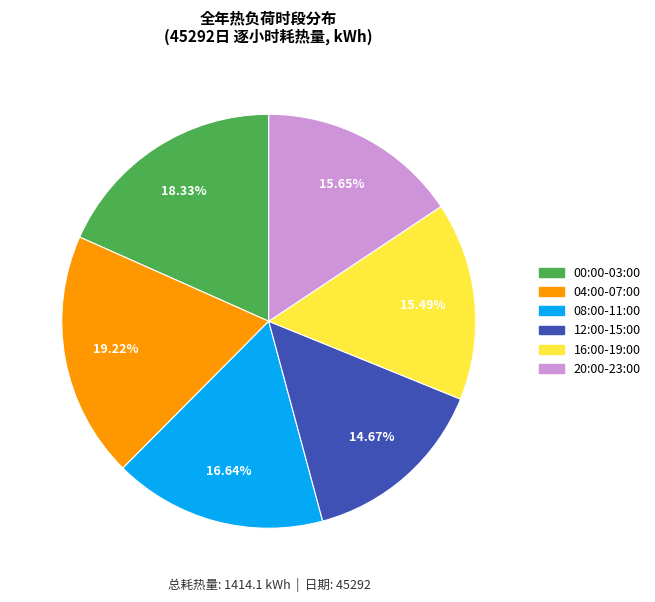

Does any single category account for the majority?

No